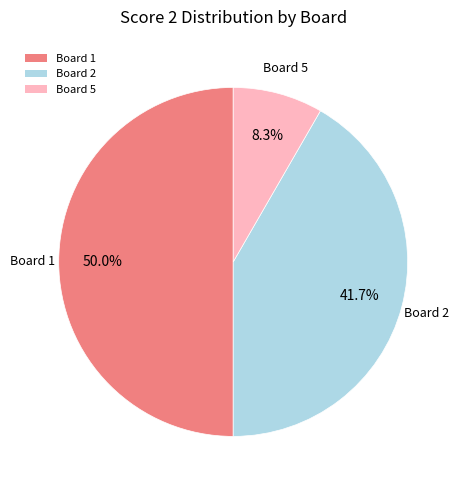

What percentage do Board 1 and Board 2 together represent?

91.7%